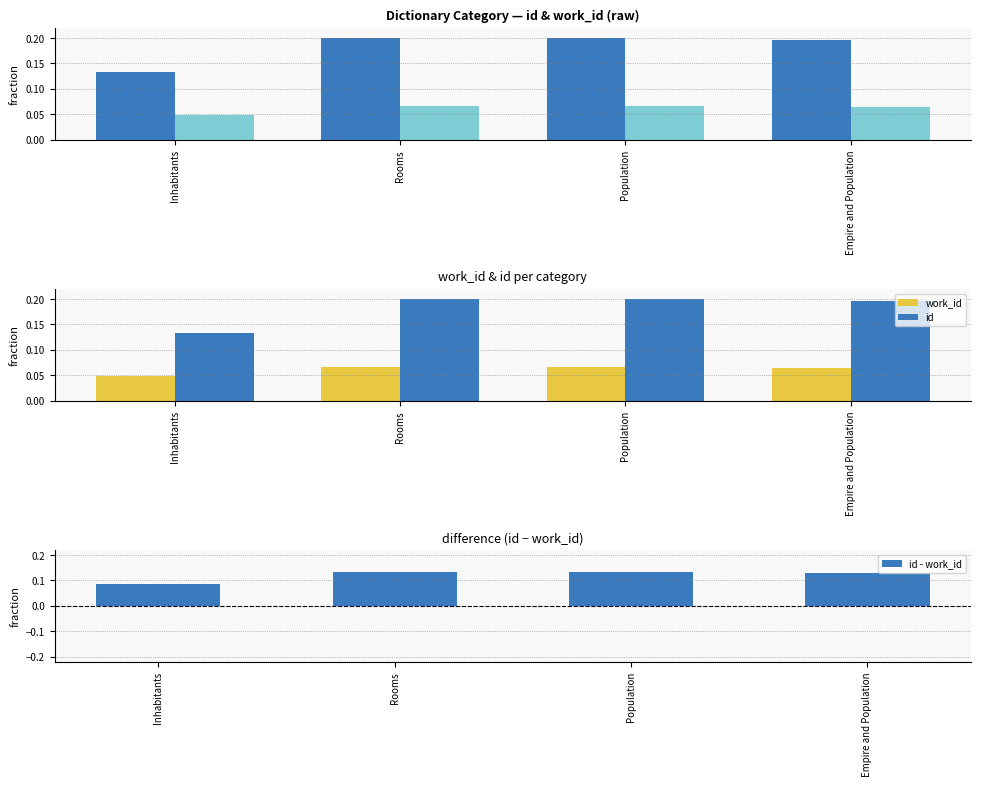

What is the approximate value of work_id at Empire and Population?

0.1